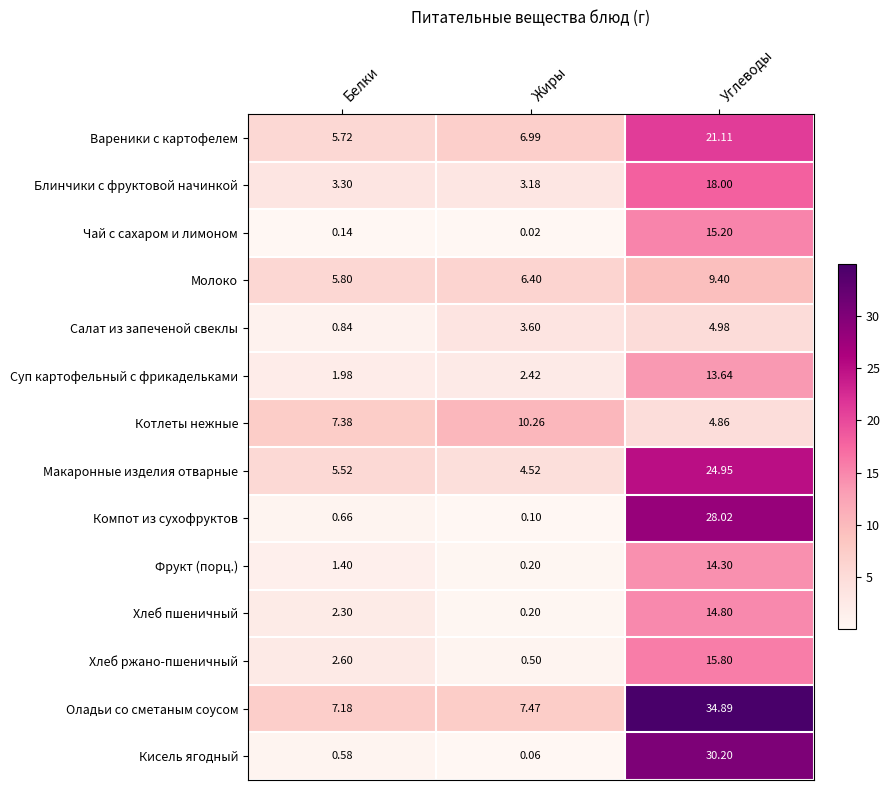

Which series has the widest spread of values?

Кисель ягодный